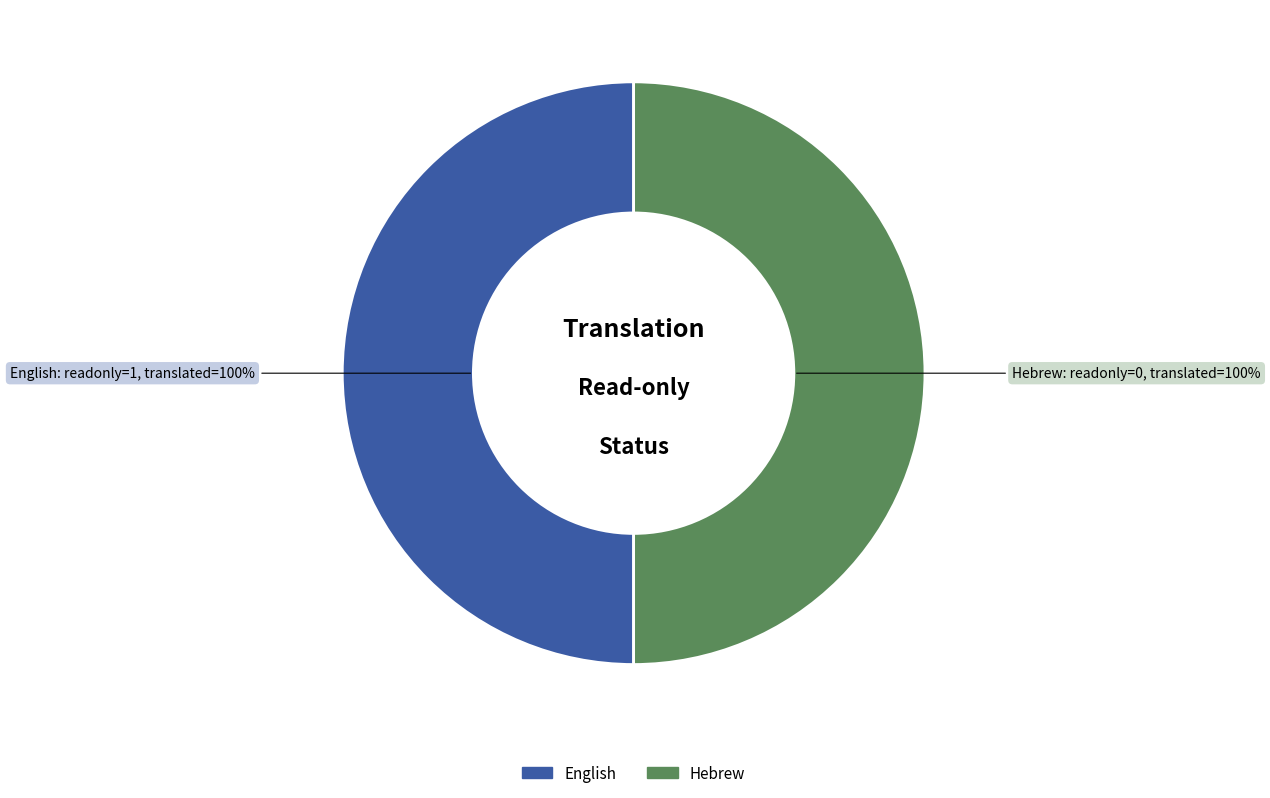

Count the number of slices in the pie.

2